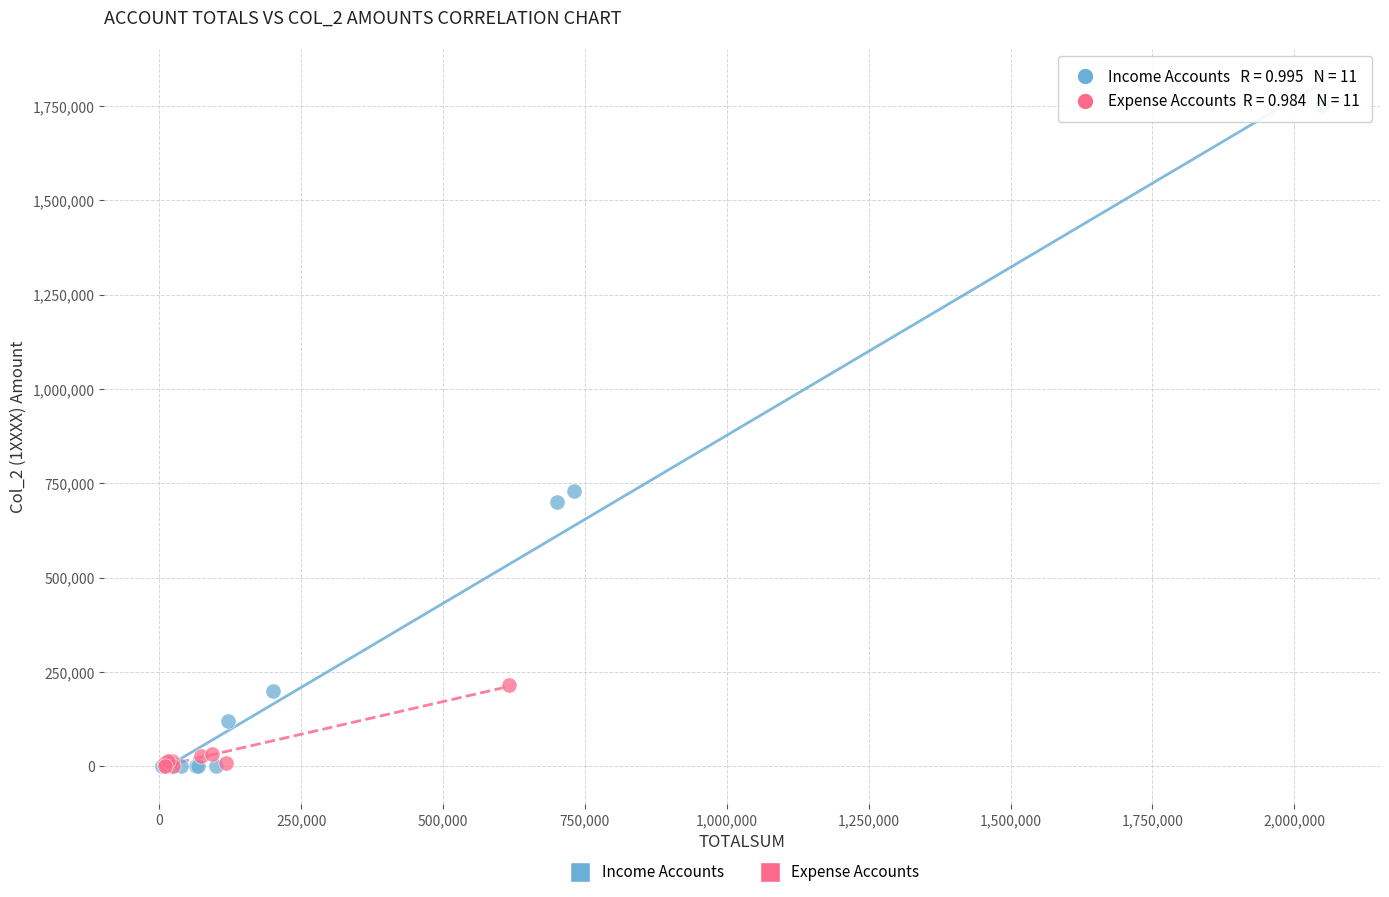

Which series reaches the maximum Y coordinate?

Income Accounts